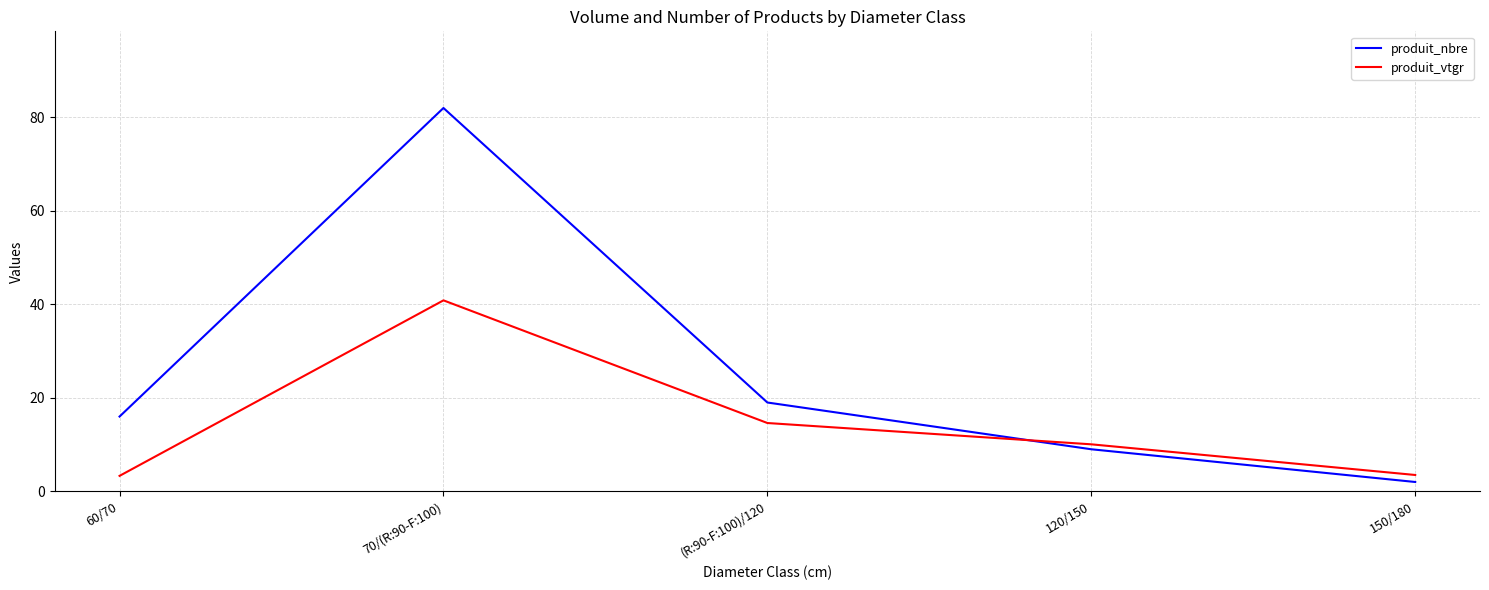

True or false: produit_nbre has a value of 82.0 at 70/(R:90-F:100).

True